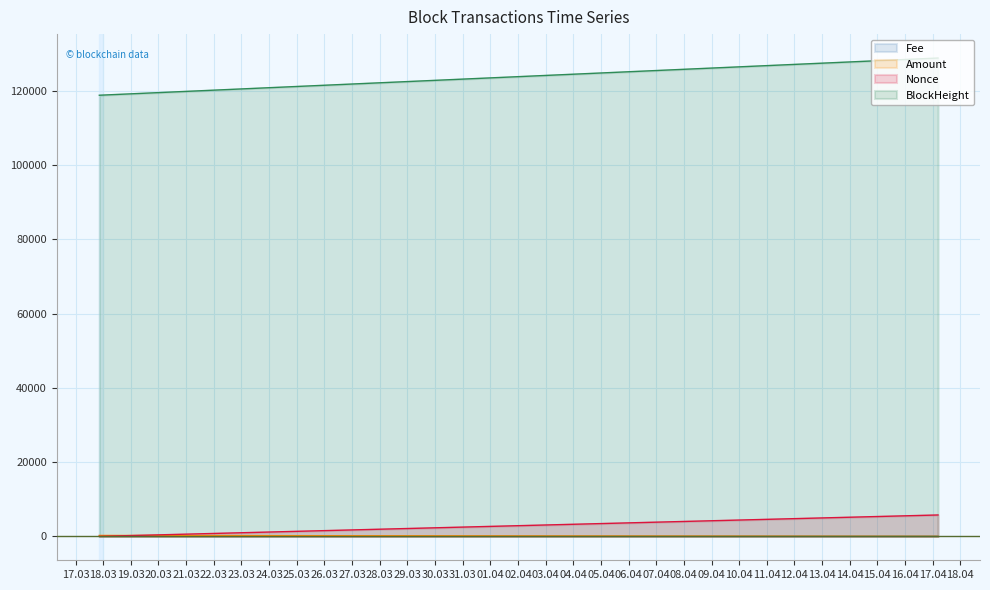

Reading left to right, transcribe all the data shown in this chart.

BlockHeight: 118771.0	118776.0	128790.0
Nonce: 4.0	0.0	5757.0
Fee: 0.0	0.1	0.0
Amount: 247.0	246.0	0.0